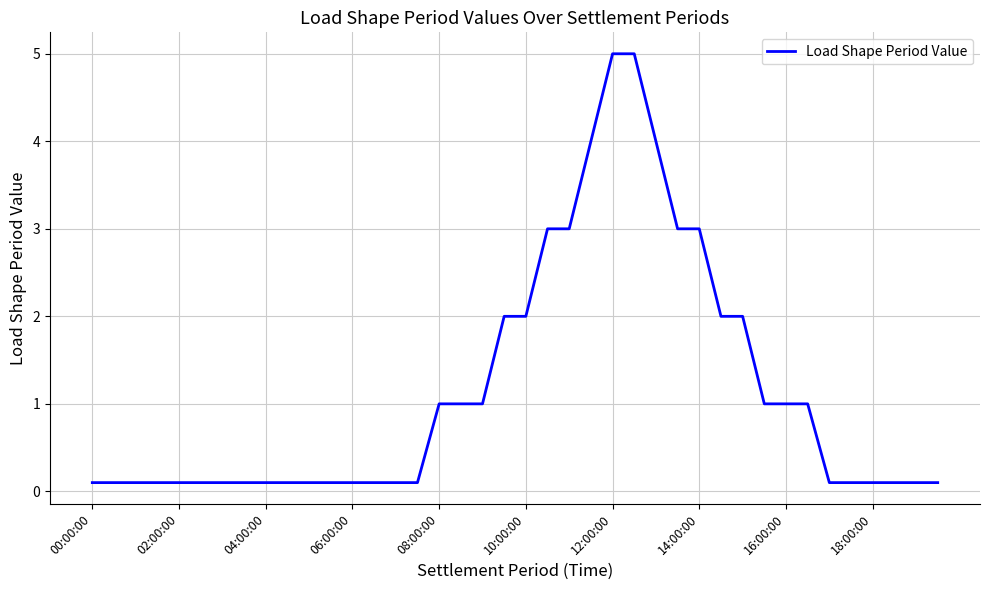

What is the maximum value shown in the chart?

5.0